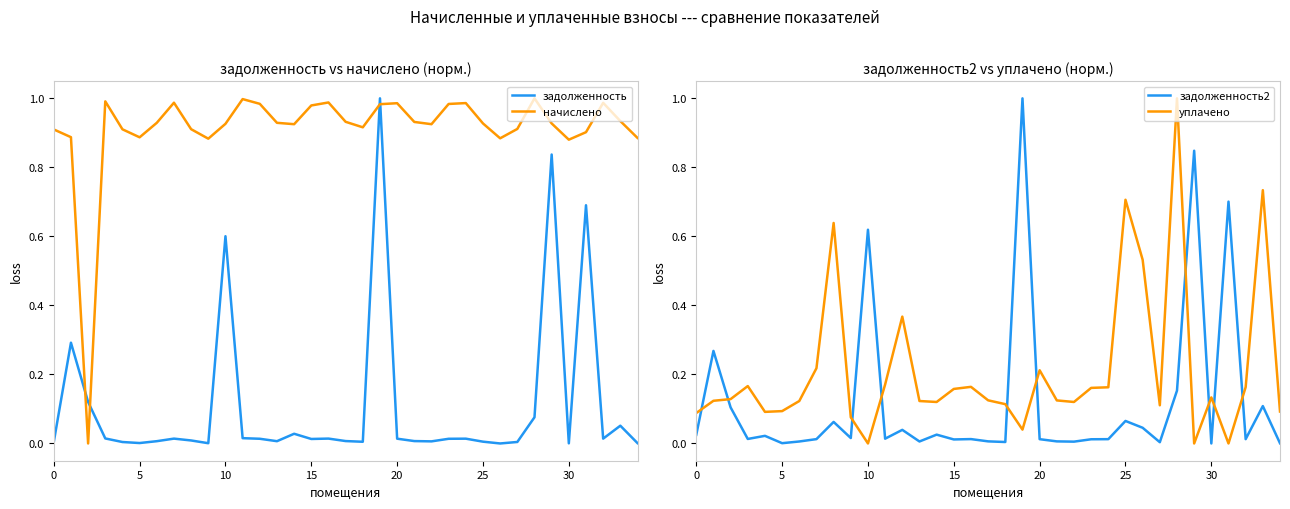

At which label does уплачено reach its minimum?

10